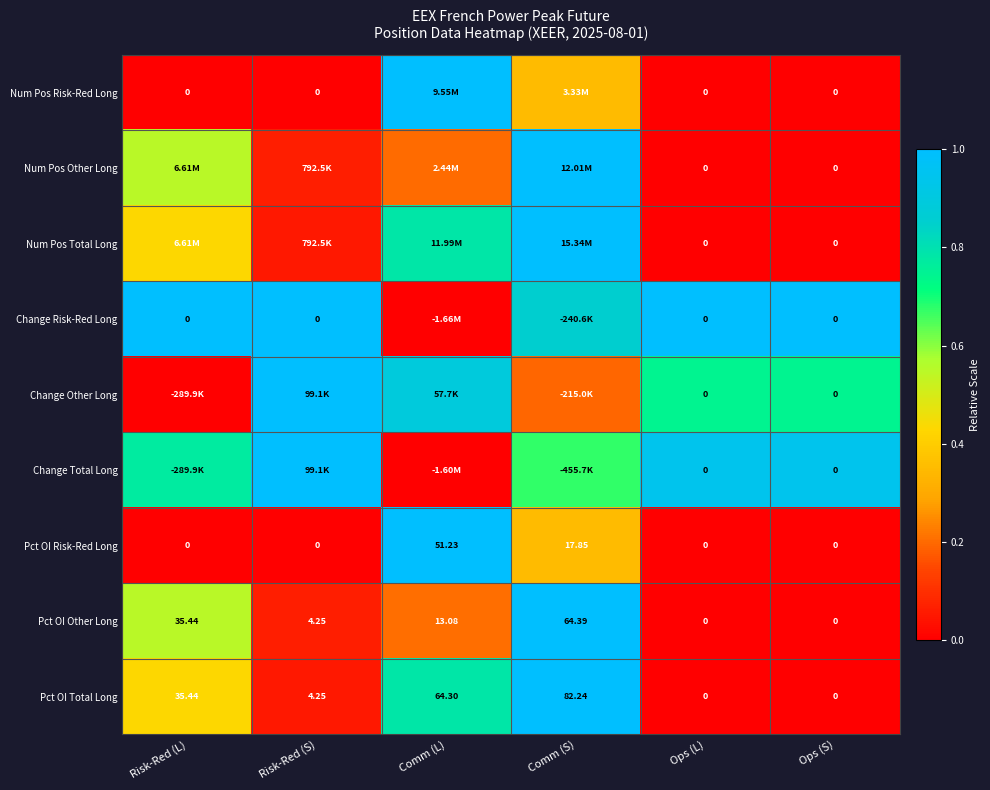

At which label is Pct OI Other Long closest to 32?

Risk-Red (L)